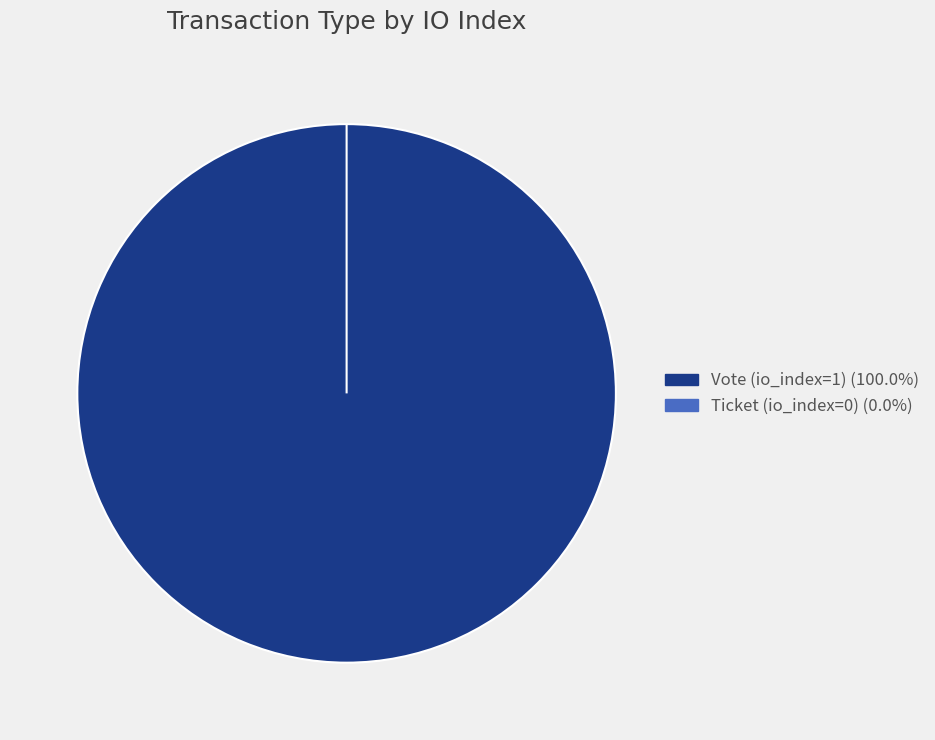

Does any single category account for the majority?

Yes